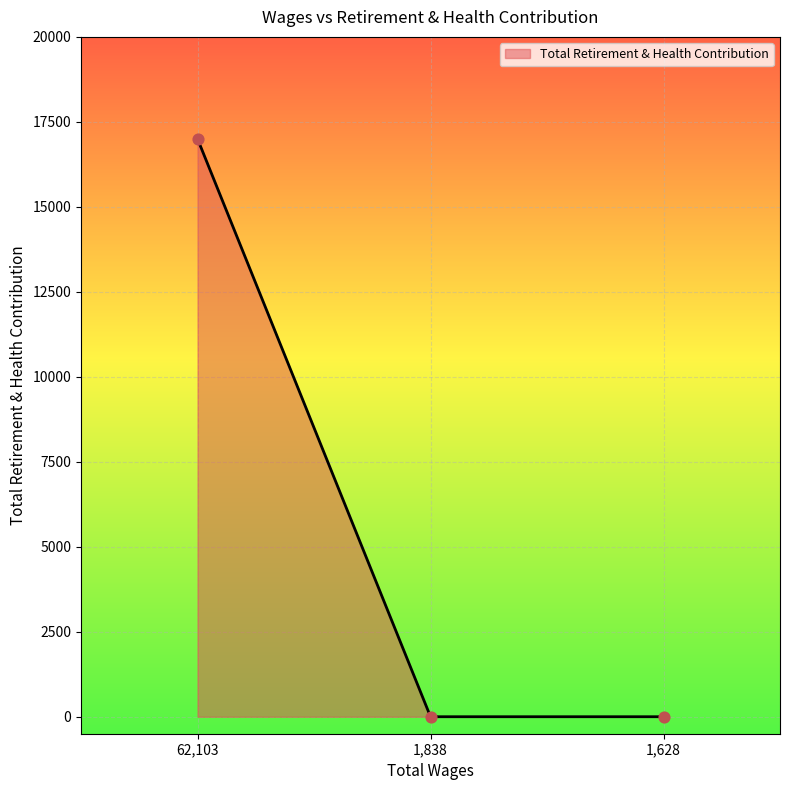

What is the change in value from 62,103 to 1,838?

-17001